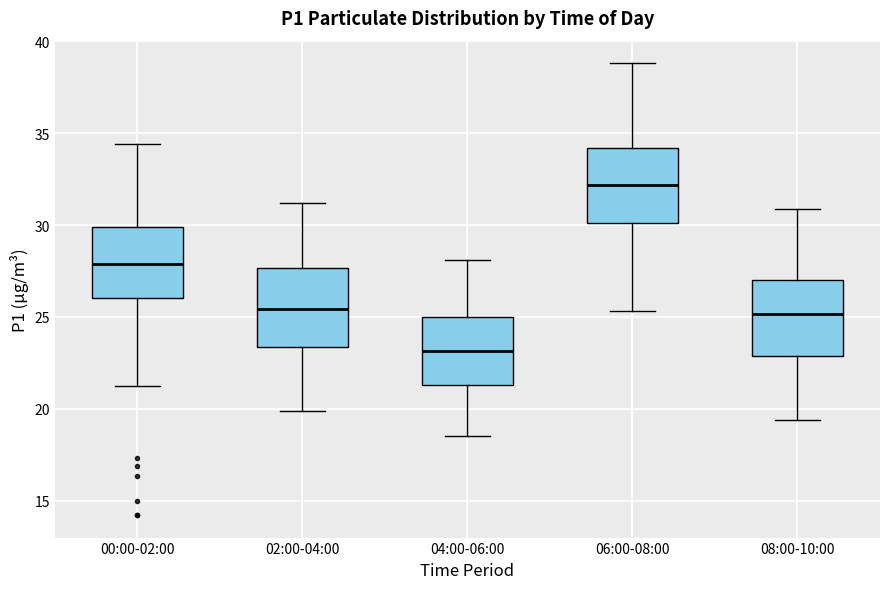

Which box's median line is the lowest?

04:00-06:00